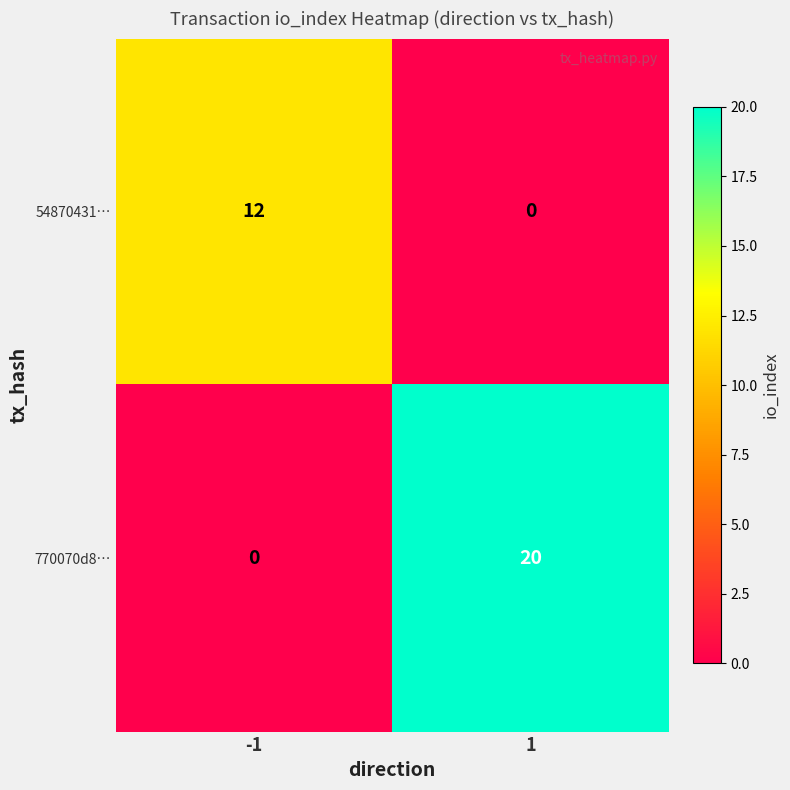

The 54870431… series shows 5 at 1. True or false?

False